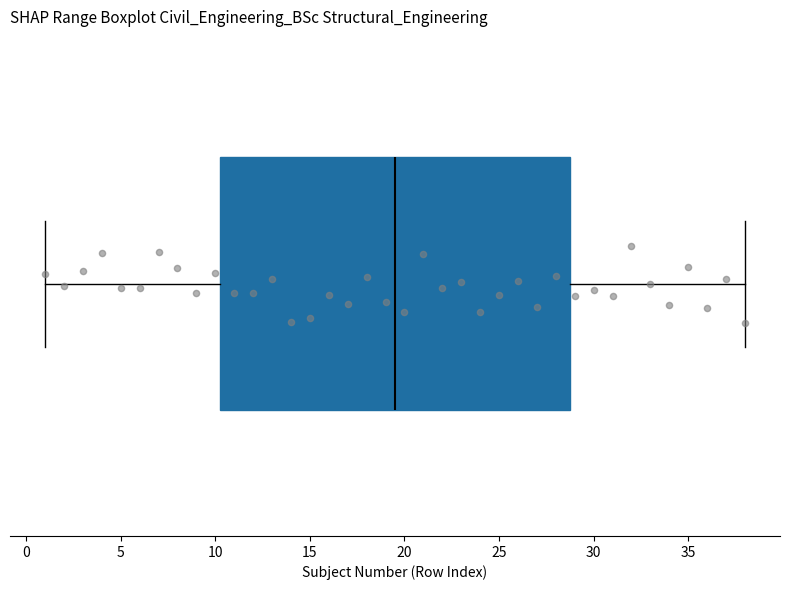

Transcribe this box plot: give where the median line is, the range the box spans, and where the two whiskers end, as read against the x-axis. The values are not printed on the chart, so give them approximately, as read against the axis.

median 19.5, box 10.5 to 29.0, whiskers 1.0 to 38.0